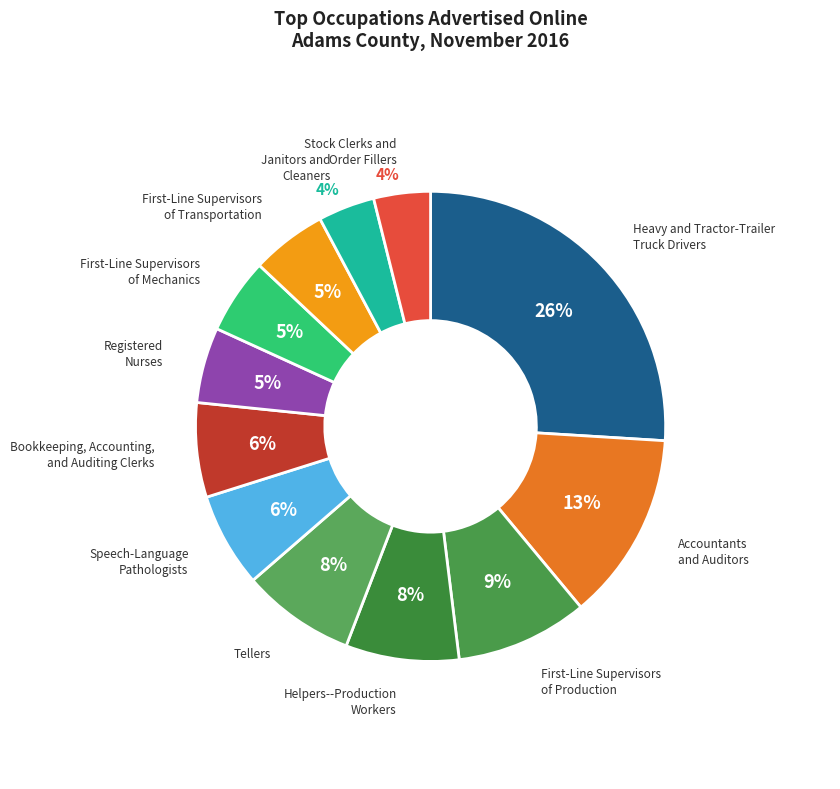

Rank the categories by value from highest to lowest.

Heavy and Tractor-Trailer
Truck Drivers, Accountants
and Auditors, First-Line Supervisors
of Production, Helpers--Production
Workers, Tellers, Speech-Language
Pathologists, Bookkeeping, Accounting,
and Auditing Clerks, Registered
Nurses, First-Line Supervisors
of Mechanics, First-Line Supervisors
of Transportation, Janitors and
Cleaners, Stock Clerks and
Order Fillers